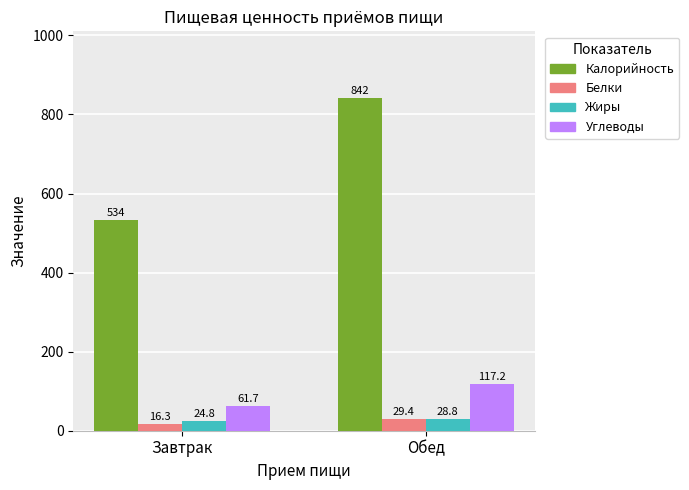

True or false: Углеводы has a value of 61.7 at Завтрак.

True